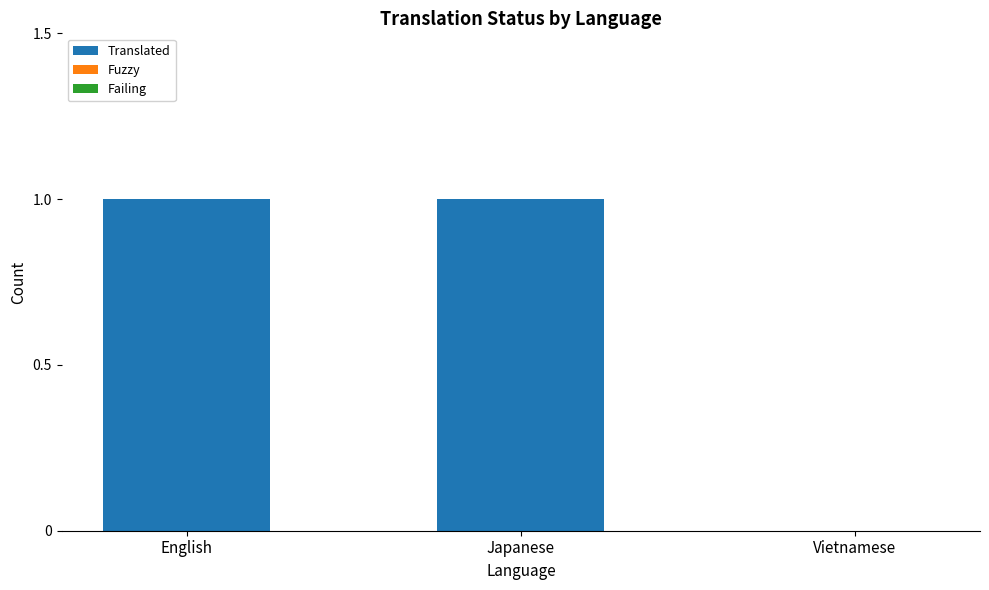

Between Japanese and Vietnamese, which is larger?

Japanese